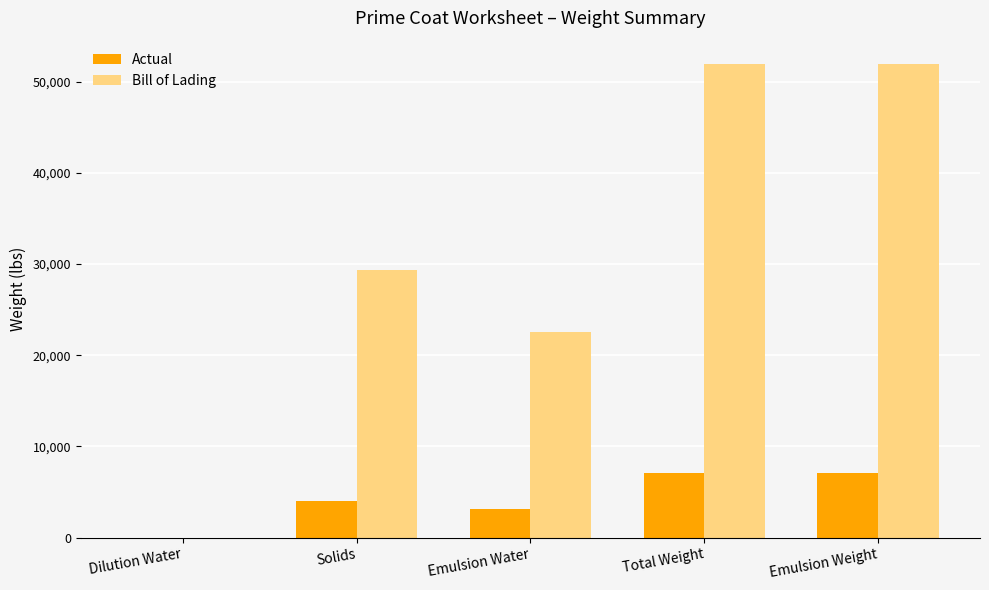

Reading left to right, extract all data points from this chart.

Actual: 0.0	4011.5	3088.5	7100.0	7100.0
Bill of Lading: 0.0	29323.5	22576.5	51900.0	51900.0